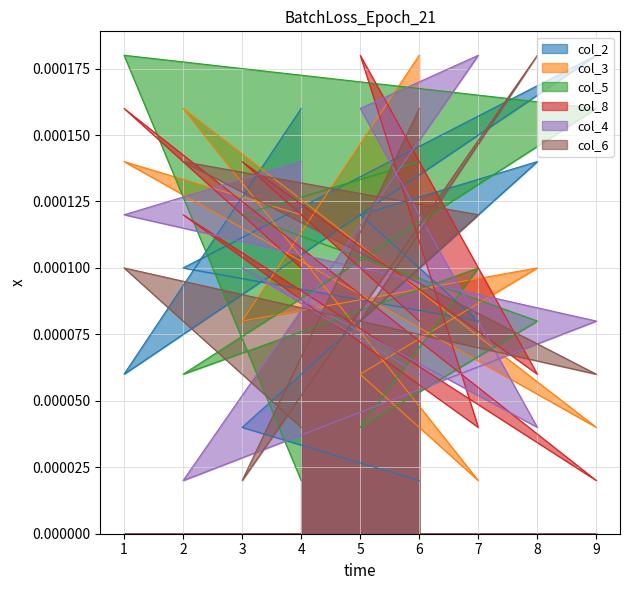

At which category does col_3 reach its first local valley?

9